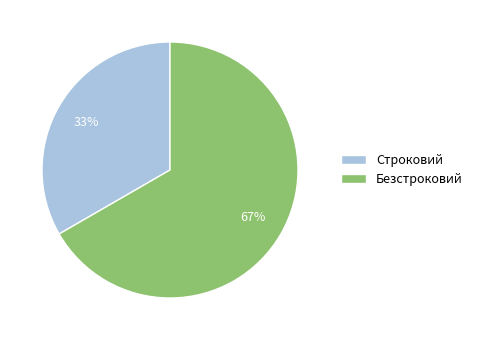

To the nearest percent, what is the average slice percentage?

50%